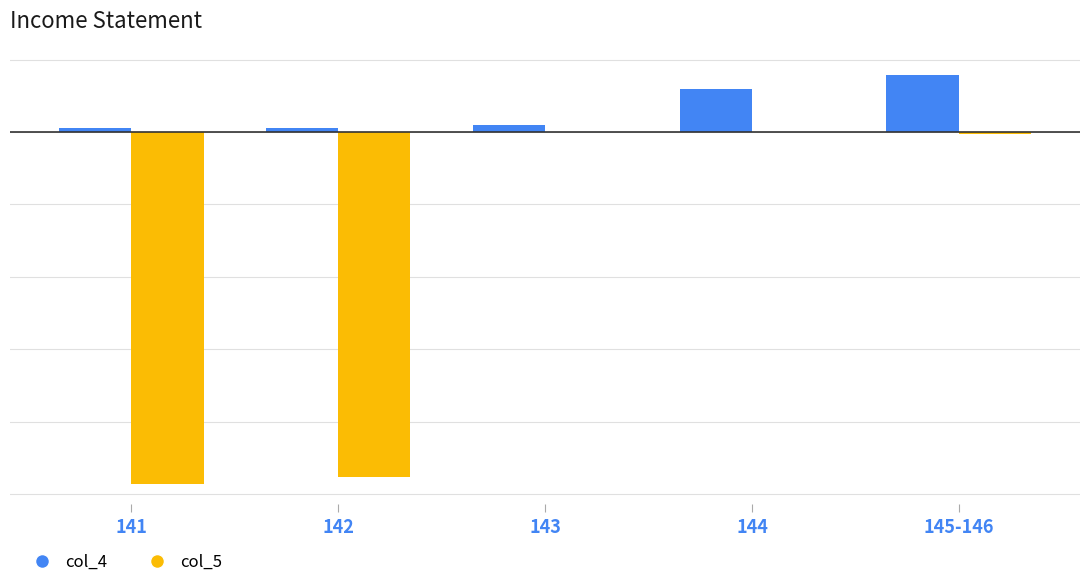

Are the bars grouped side by side (vs. stacked)?

Yes